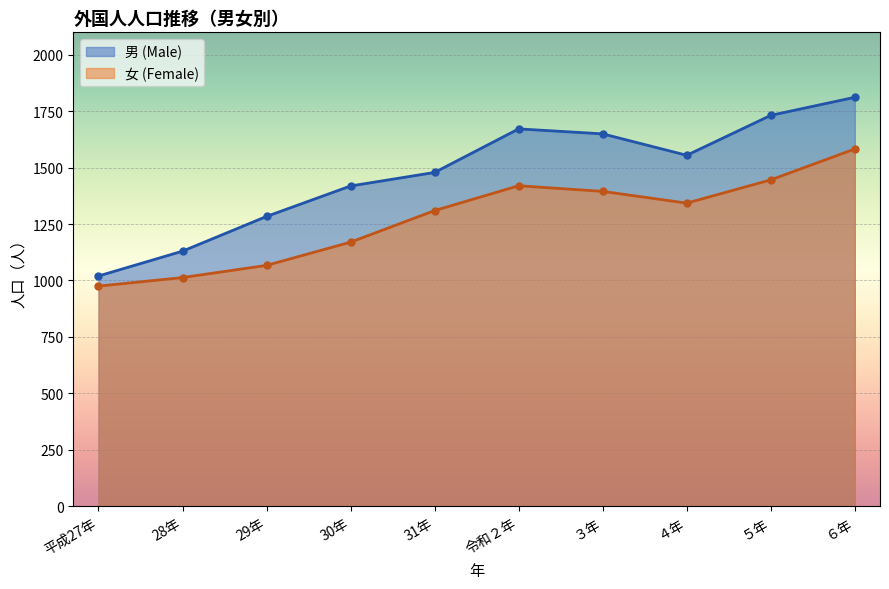

Which series has the widest spread of values?

男 (Male)